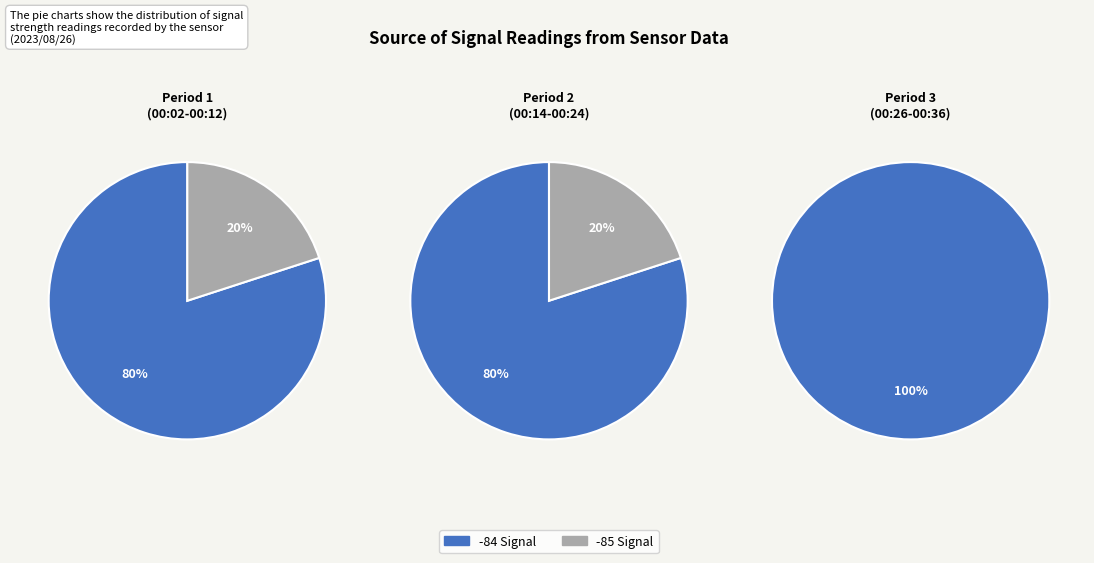

Combined, do 00:19 and 00:09 account for over 50%?

No